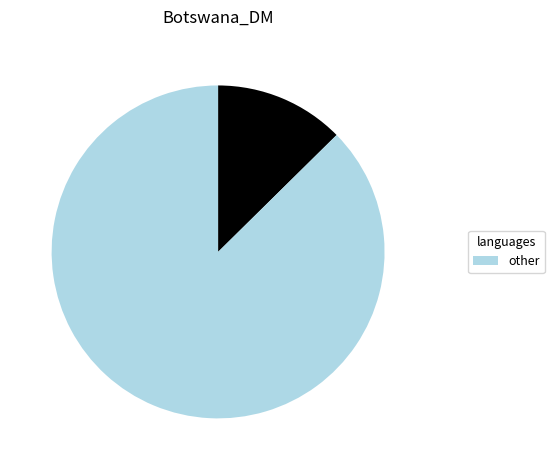

Is there any slice that represents more than half of the pie?

Yes